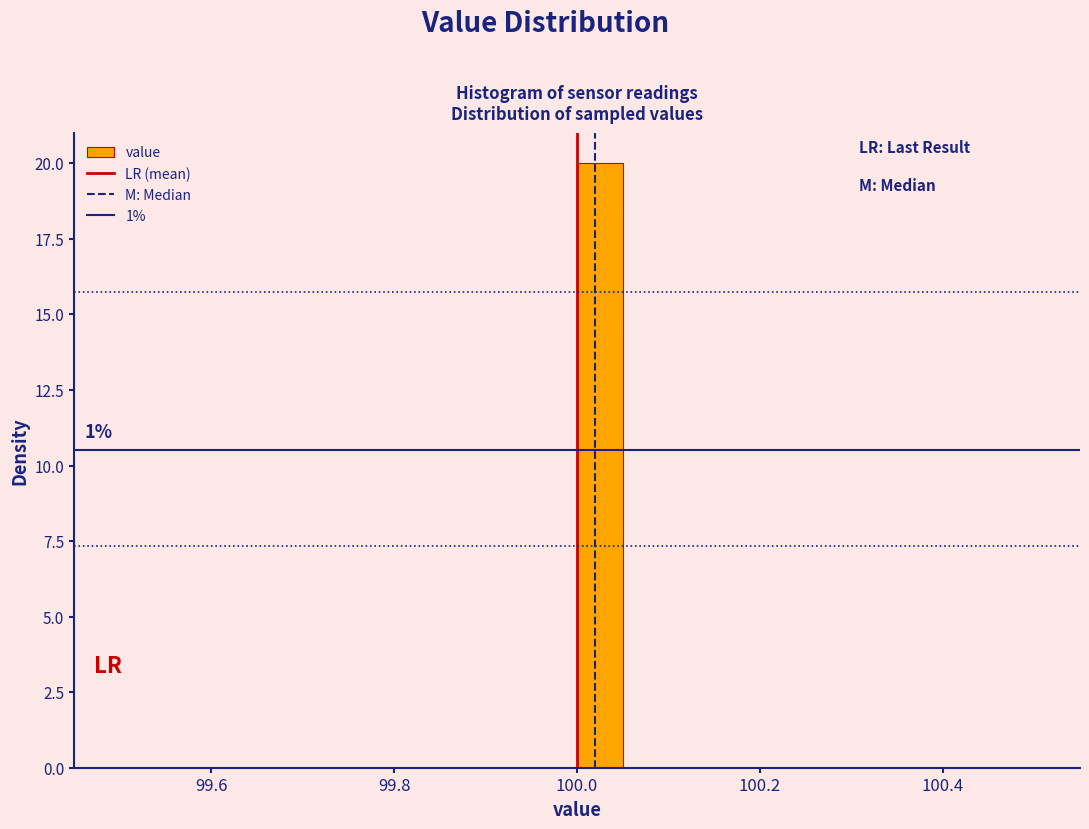

Read against the x-axis, roughly where is the centre of the tallest bar?

100.02